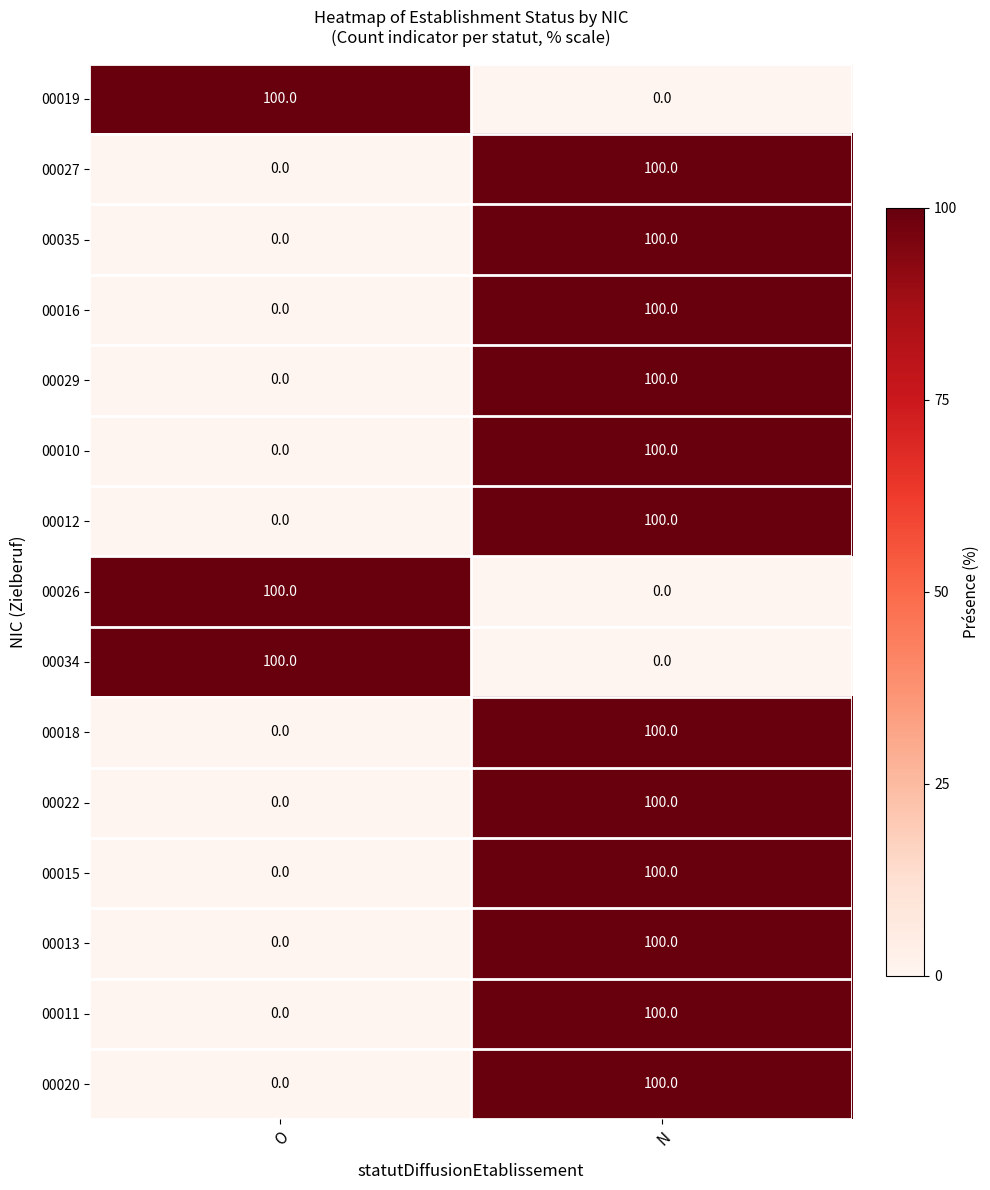

What is the highest value of the 00016 series?

100